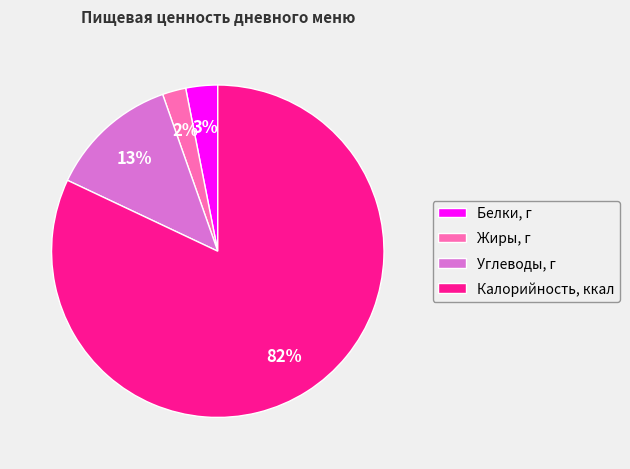

To the nearest percent, what is the difference between the largest and smallest slice percentages?

80%